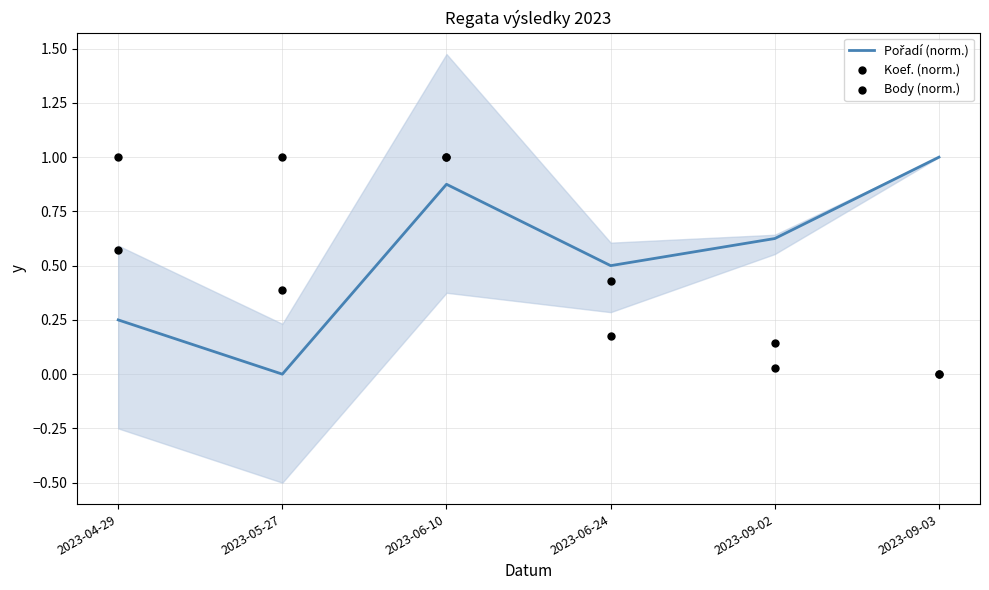

Is the value of Body (norm.) at 2023-09-03 greater than the value of Pořadí (norm.) at 2023-09-02?

No